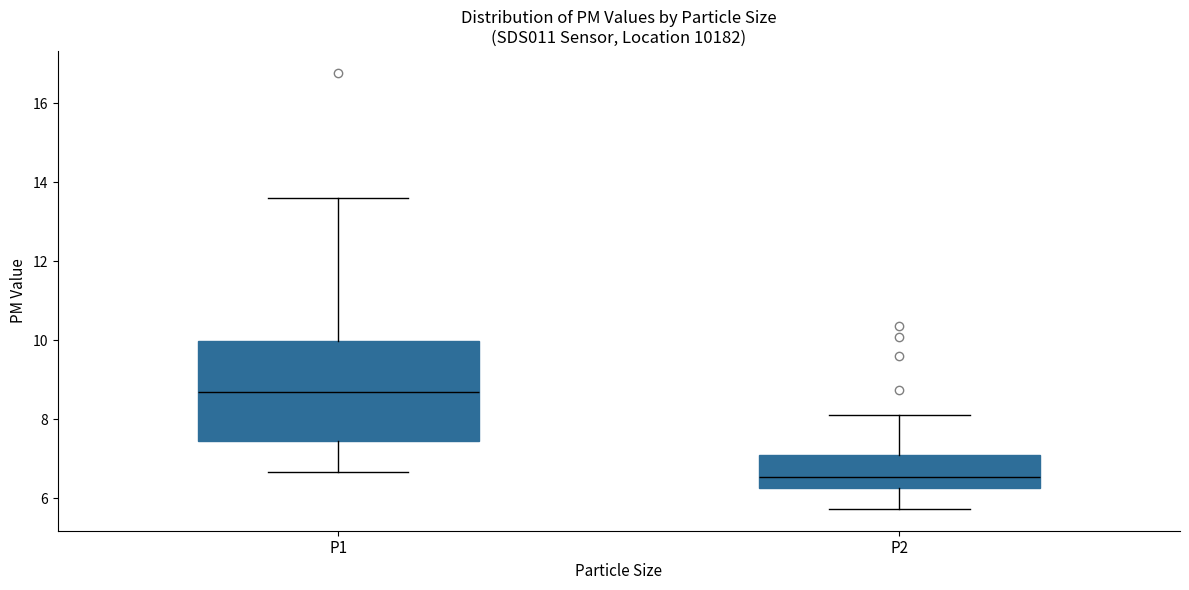

Which box has the lowest median line?

P2